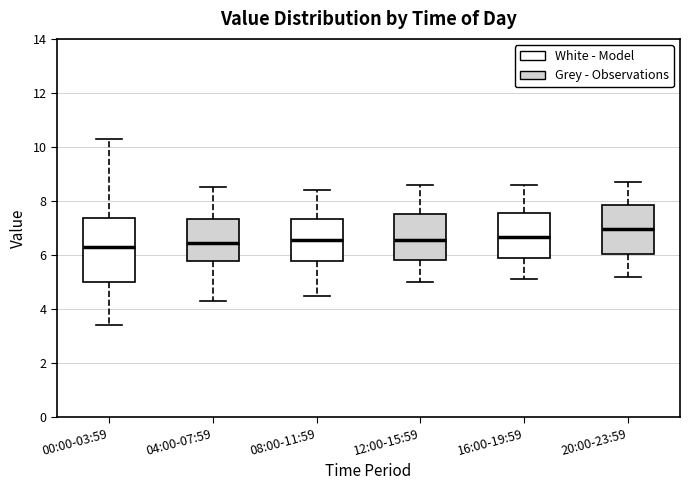

Where does the median line of the box for 08:00-11:59 sit on the y-axis? The values are not printed on the chart, so give them approximately, as read against the axis.

6.6